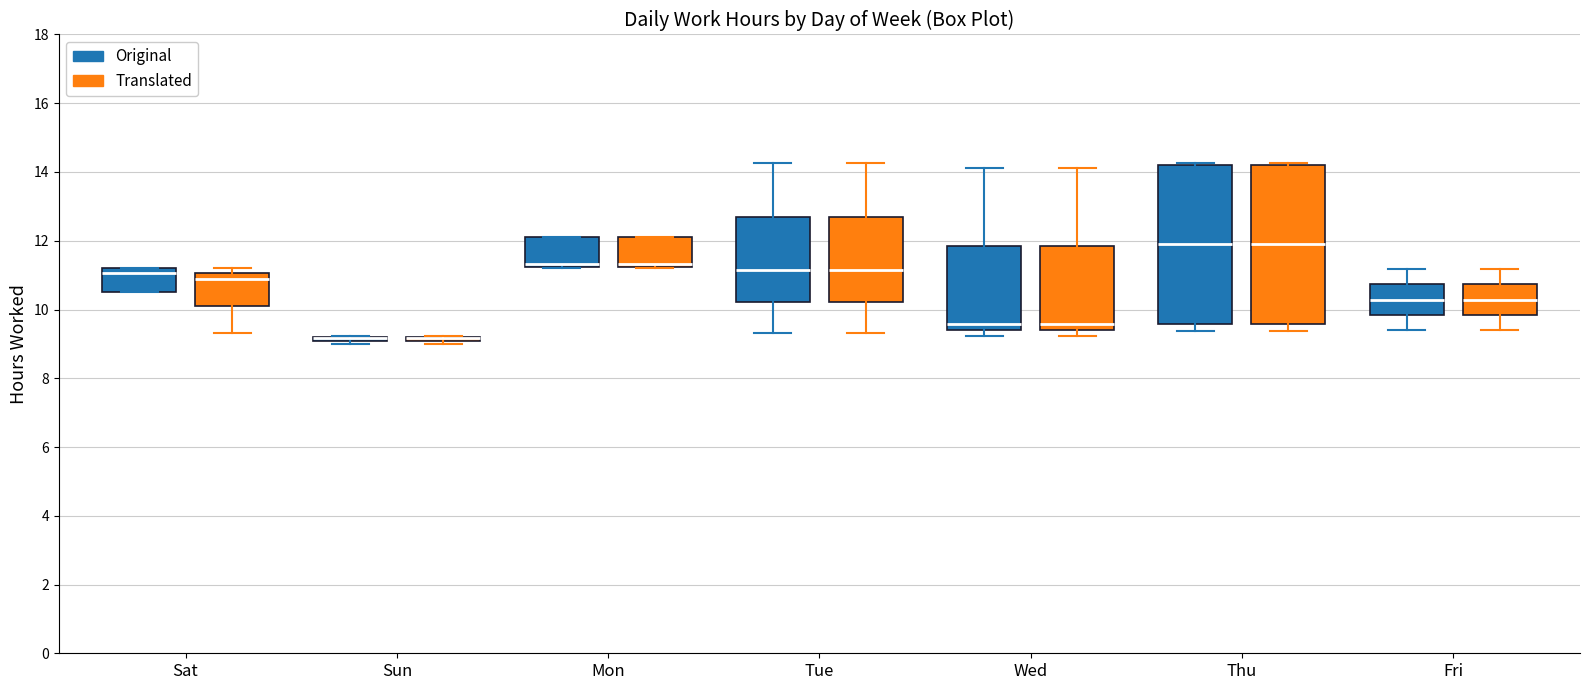

Where does the upper whisker of the box for Tue (Original) end on the y-axis? The values are not printed on the chart, so give them approximately, as read against the axis.

14.2